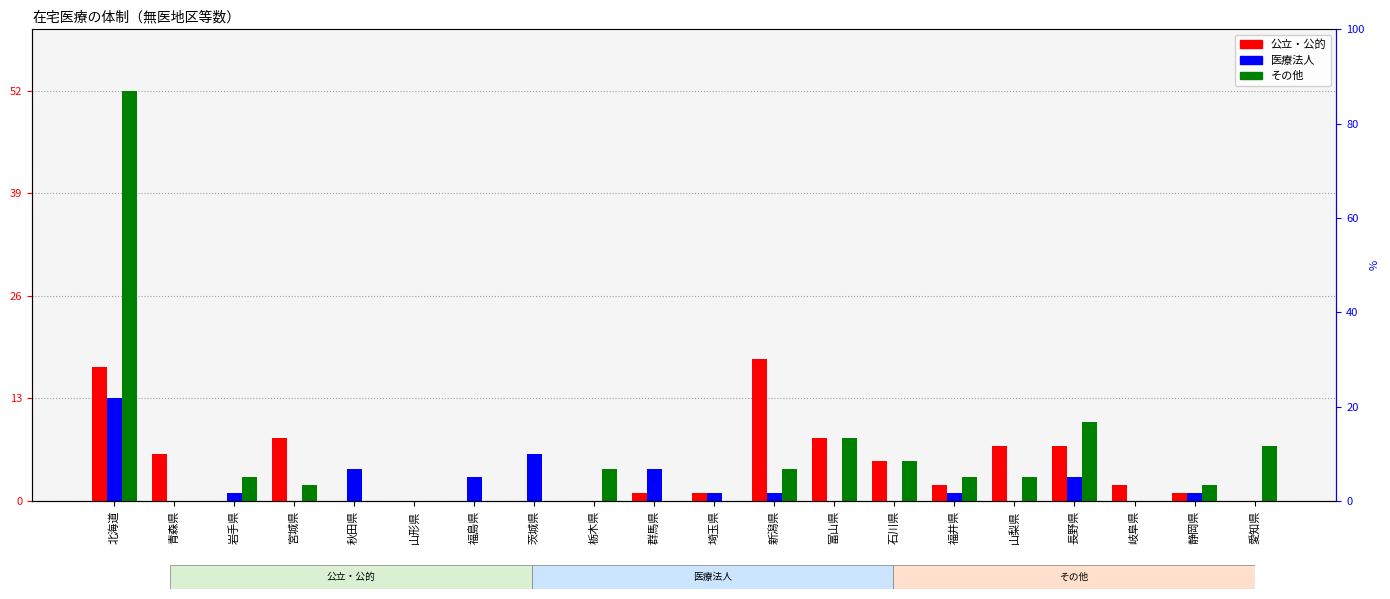

How many bars are there in total?

60